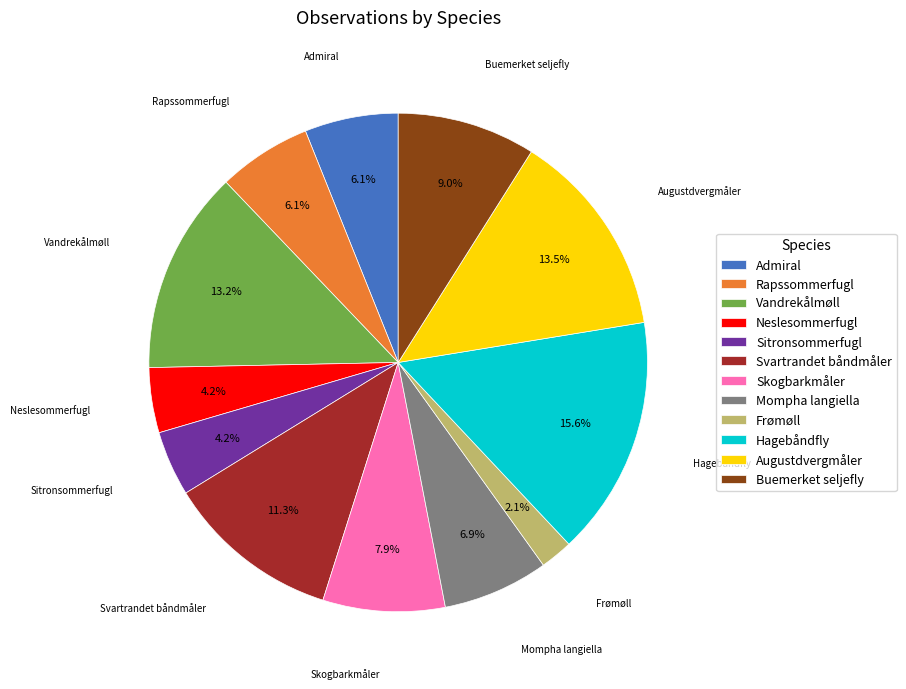

What is the ratio of the value at Frømøll to the value at Vandrekålmøll?

0.2